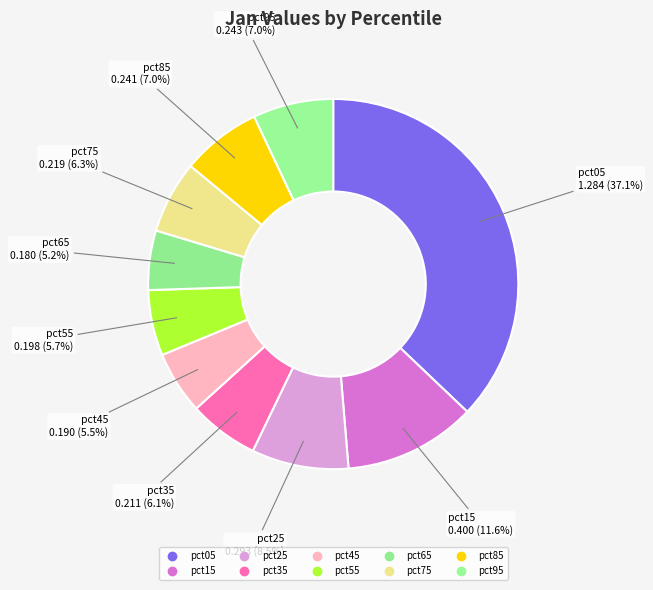

To the nearest percent, what percentage of the pie is pct15?

12%